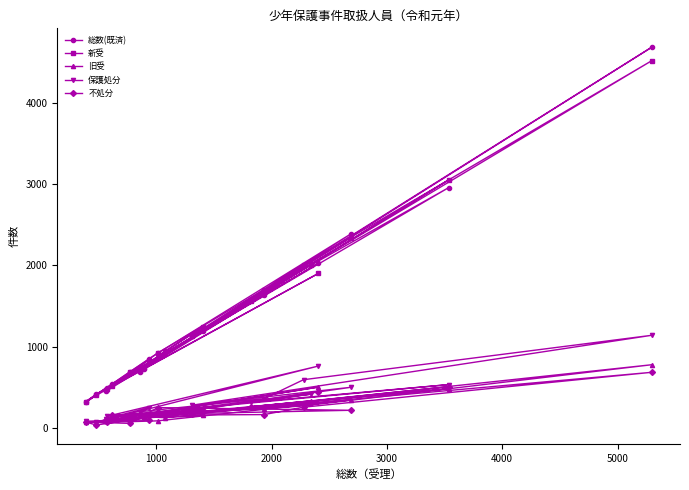

Count the number of data series in this chart.

5